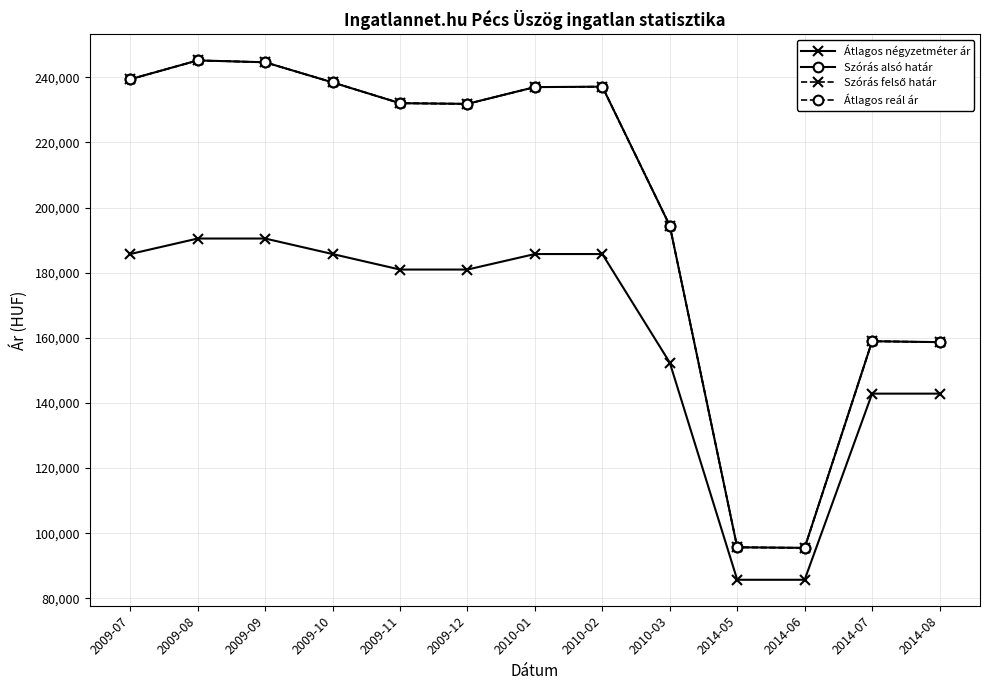

Between 2009-08 and 2010-03, which is larger?

2009-08